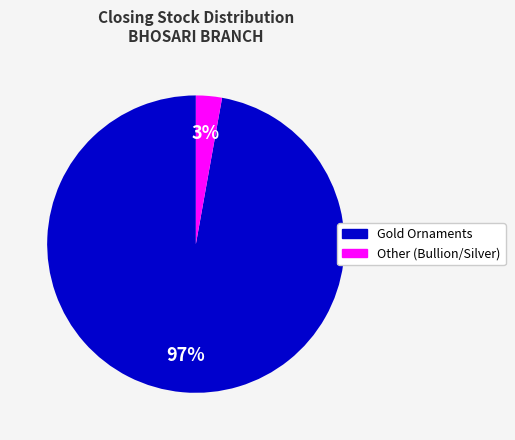

Is there a majority slice in this chart?

Yes